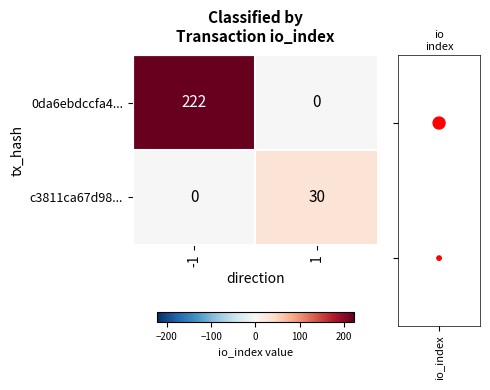

The c3811ca67d98... series shows 30 at 1. True or false?

True